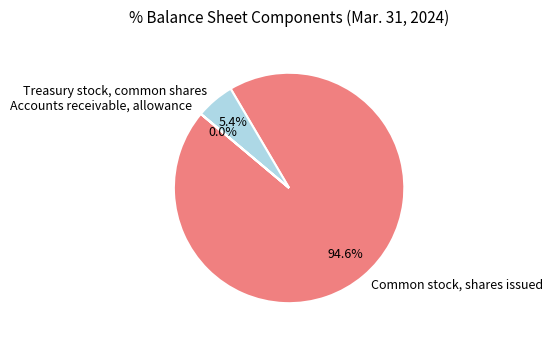

What is the largest slice in the pie chart?

Common stock, shares issued